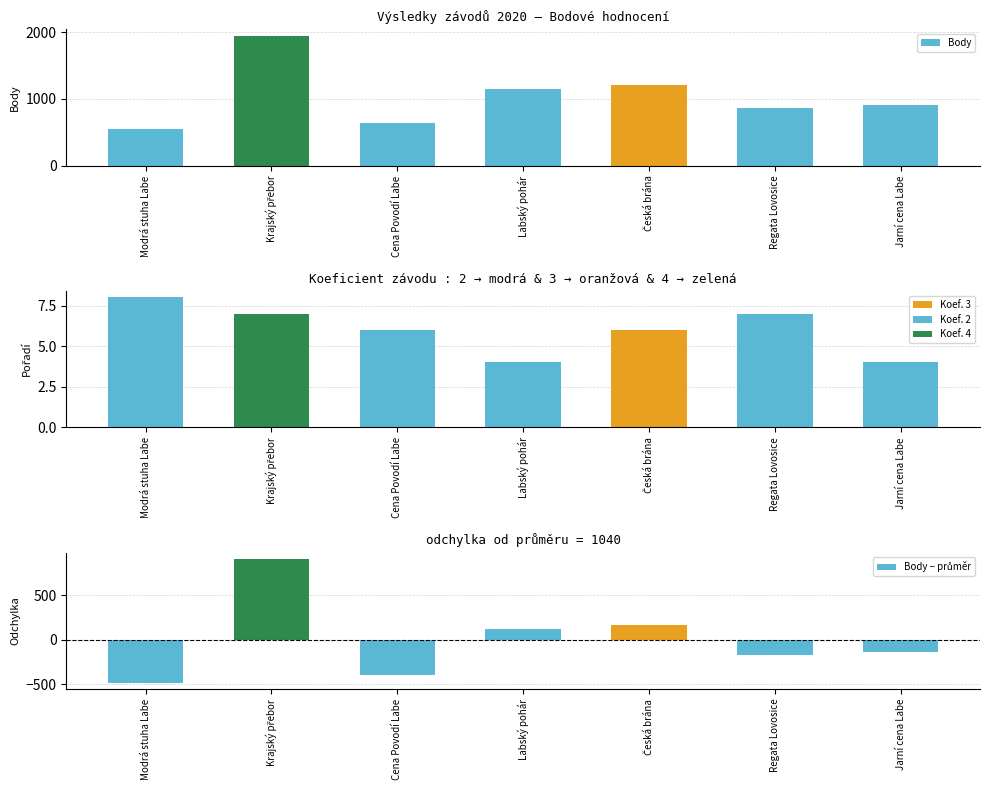

What is the difference between the Body − průměr values at Cena Povodí Labe and Modrá stuha Labe?

92.0